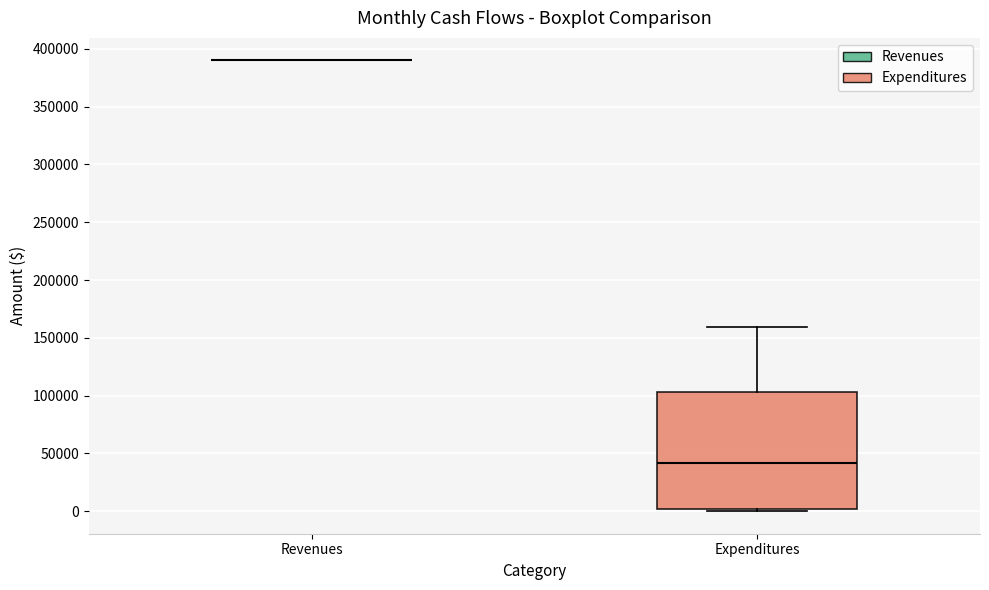

Comparing the boxes themselves (not the whiskers), which one is the tallest?

Expenditures